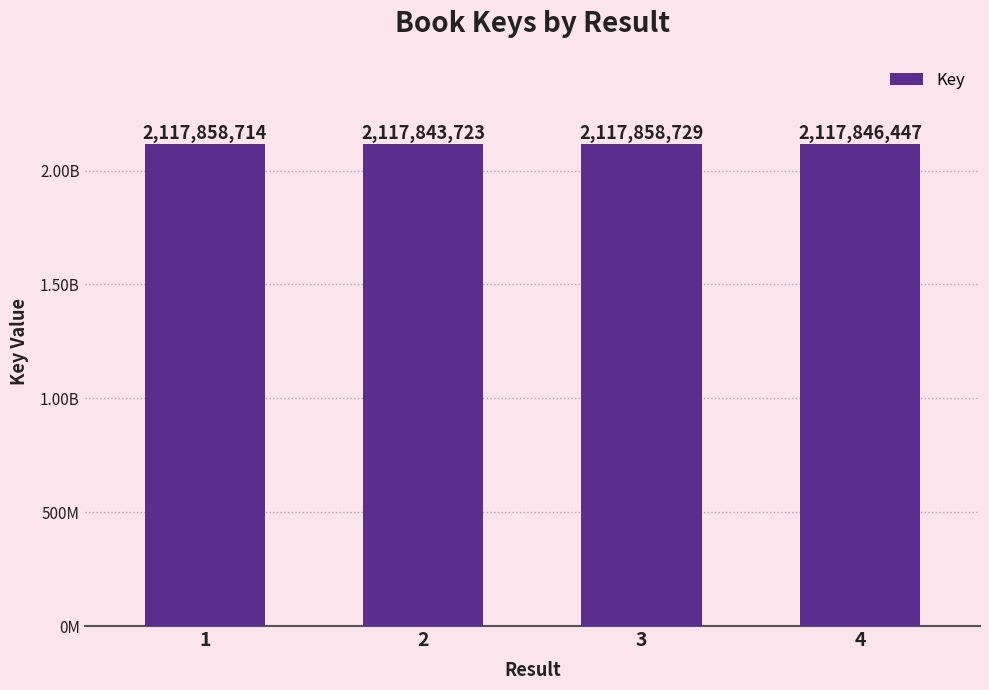

List the labels in order of value, smallest first.

2, 4, 1, 3